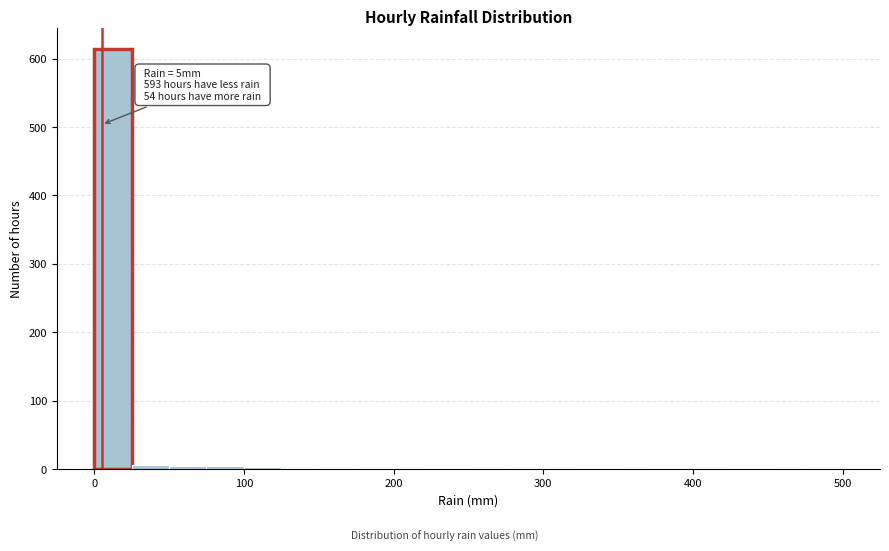

Around what value on the x-axis is the tallest bar? Give the approximate position of its centre, as read against the axis.

10